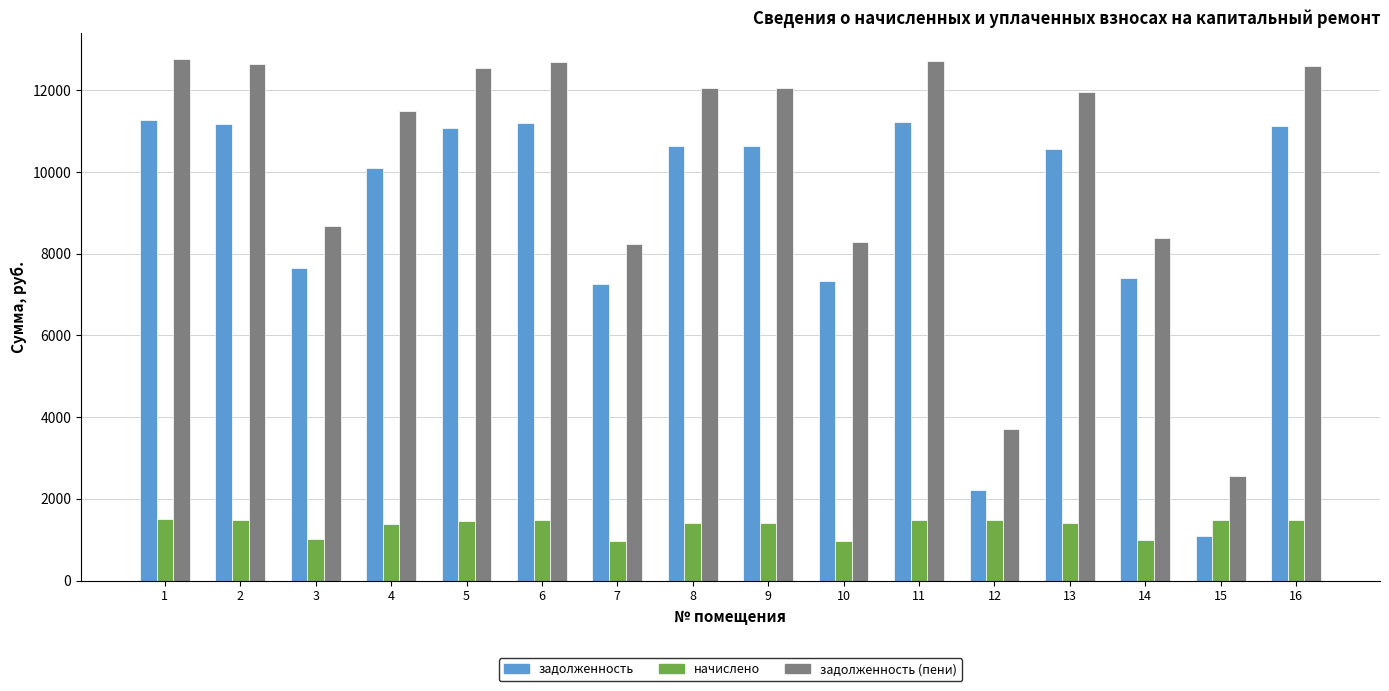

What is the smallest value displayed?

962.8